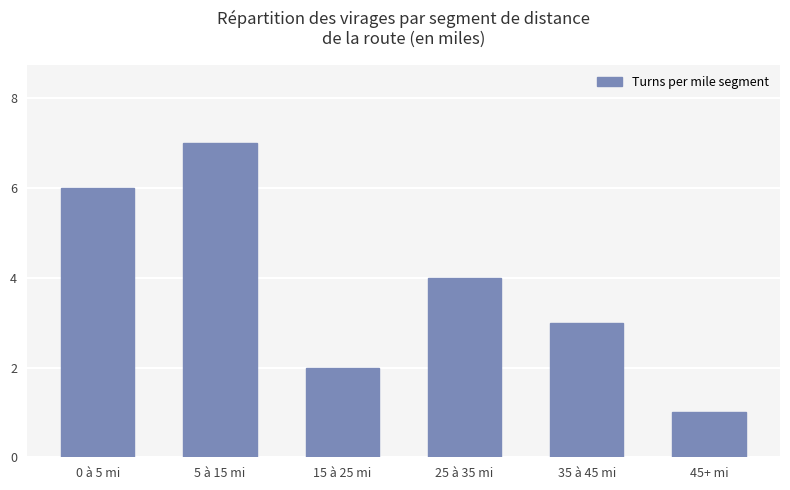

Which category has the lowest value across all series?

45+ mi